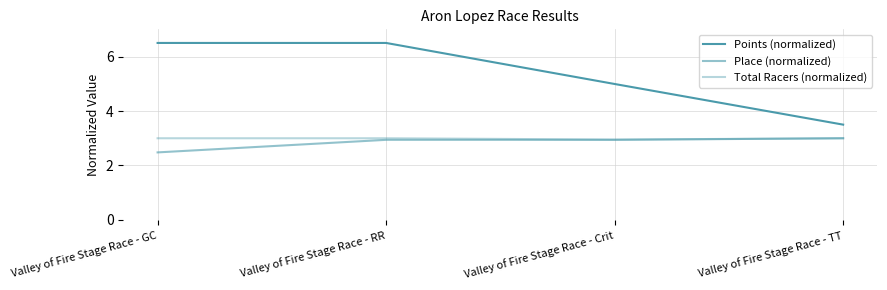

Does the chart display data point markers on the line(s)?

No